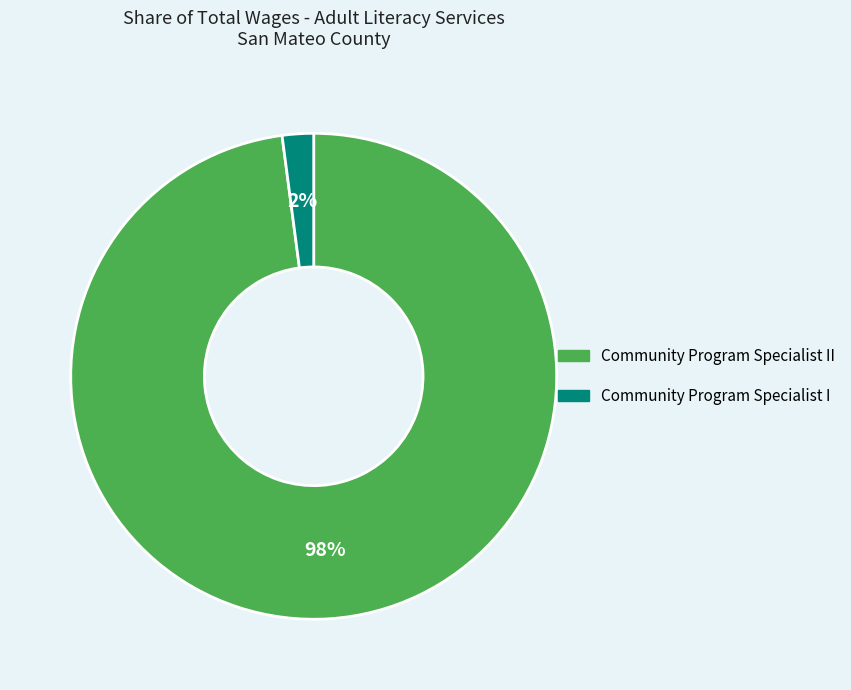

Is it true that Community Program Specialist I is 2% of the pie?

True